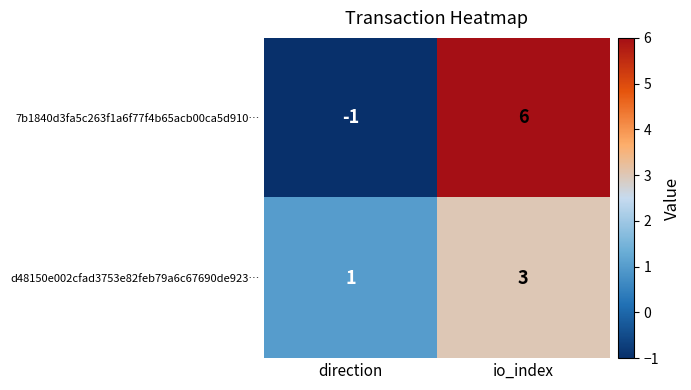

Reading right to left, transcribe all the data shown in this chart.

7b1840d3fa5c263f1a6f77f4b65acb00ca5d910…: 6	-1
d48150e002cfad3753e82feb79a6c67690de923…: 3	1